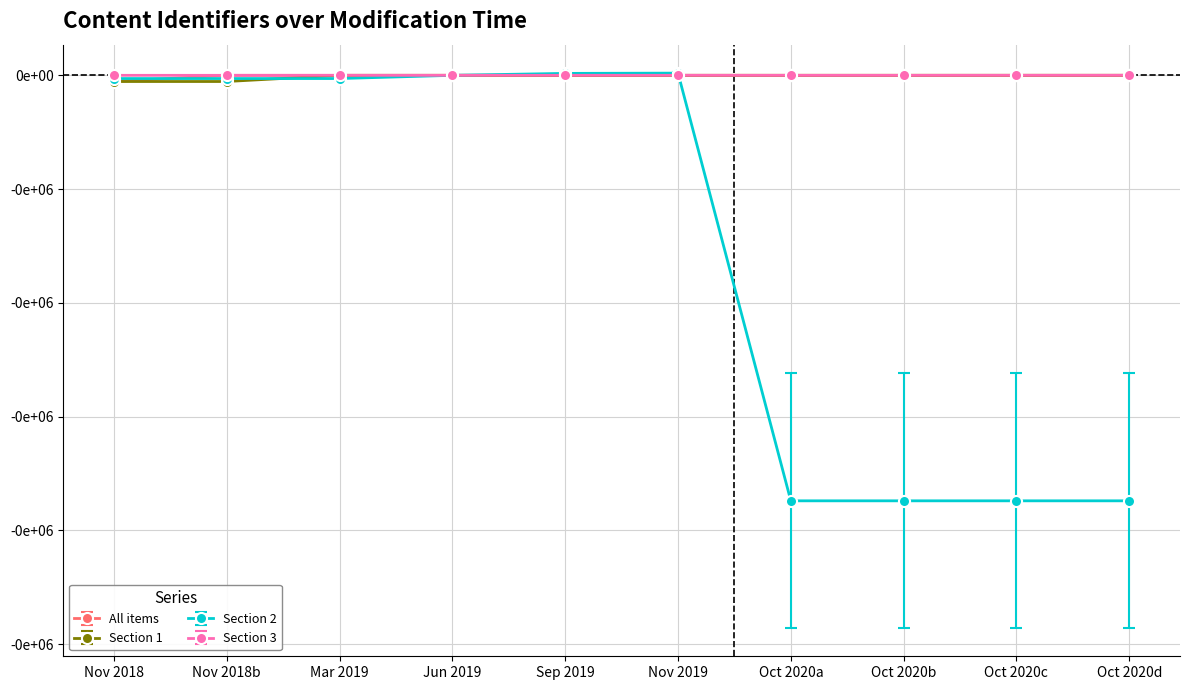

What is the label of the 10th point from the right?

Nov 2018